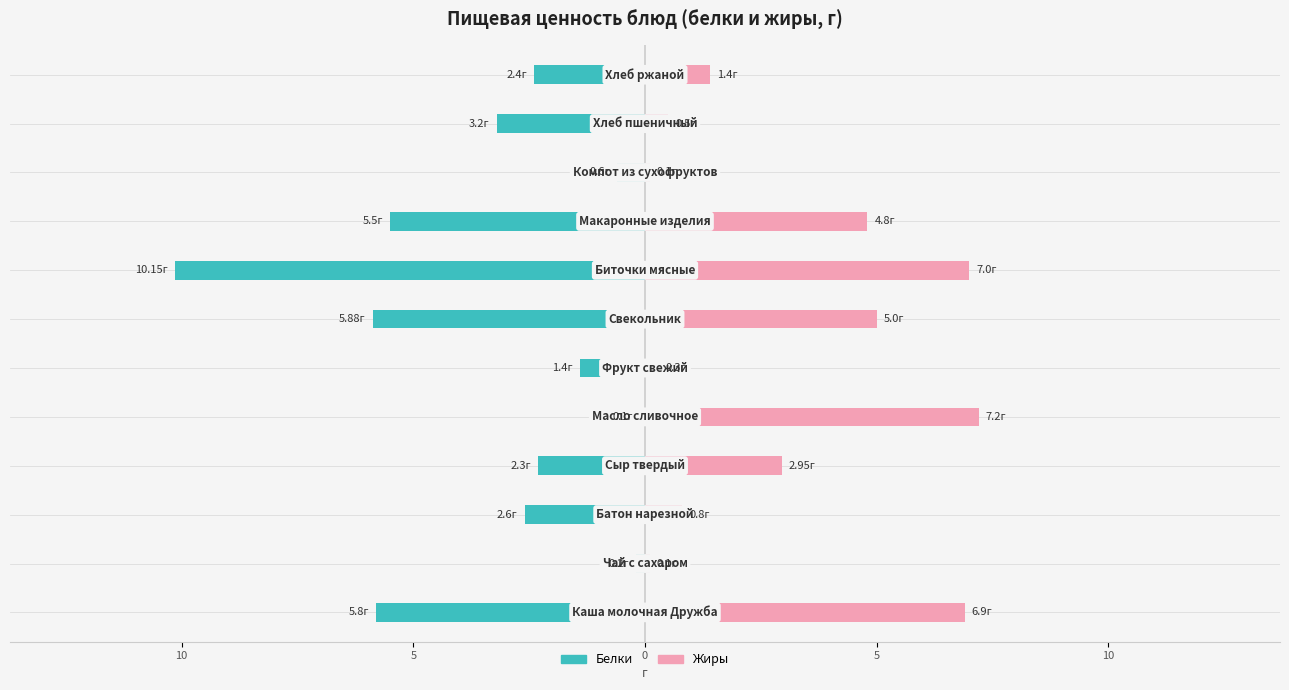

What is the sum of all Белки values?

-40.1